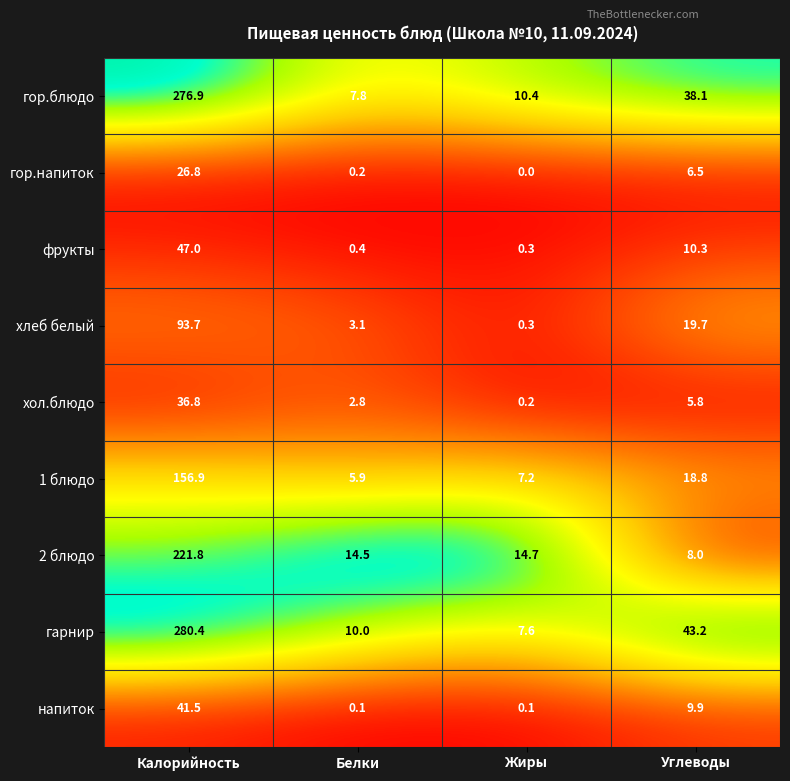

The хол.блюдо series shows 65.2 at Калорийность. True or false?

False